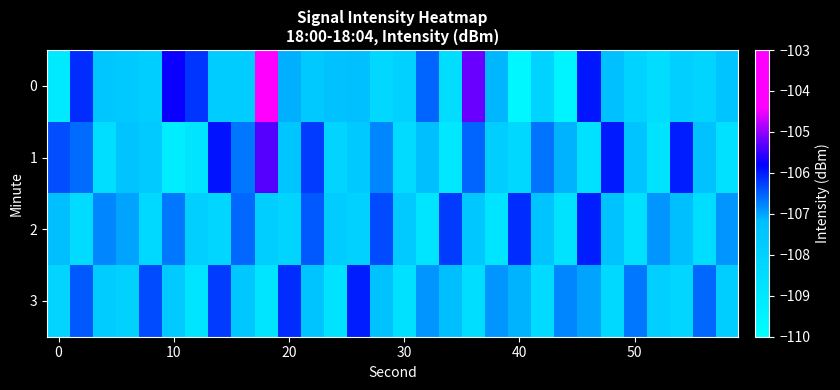

Rank the series by their maximum value, from lowest to highest.

2, 3, 1, 0